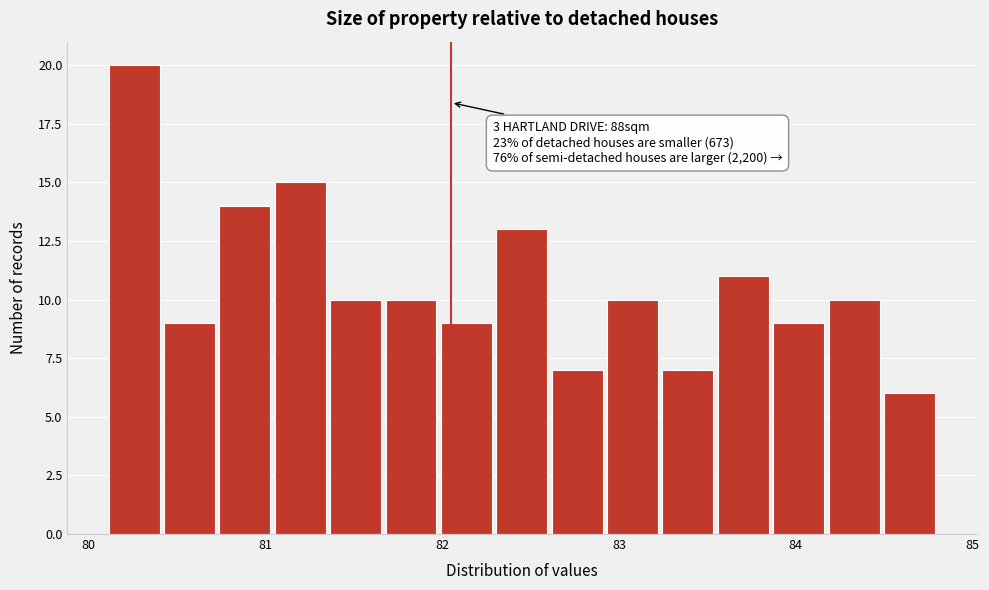

Read against the x-axis, roughly where is the centre of the tallest bar?

80.3